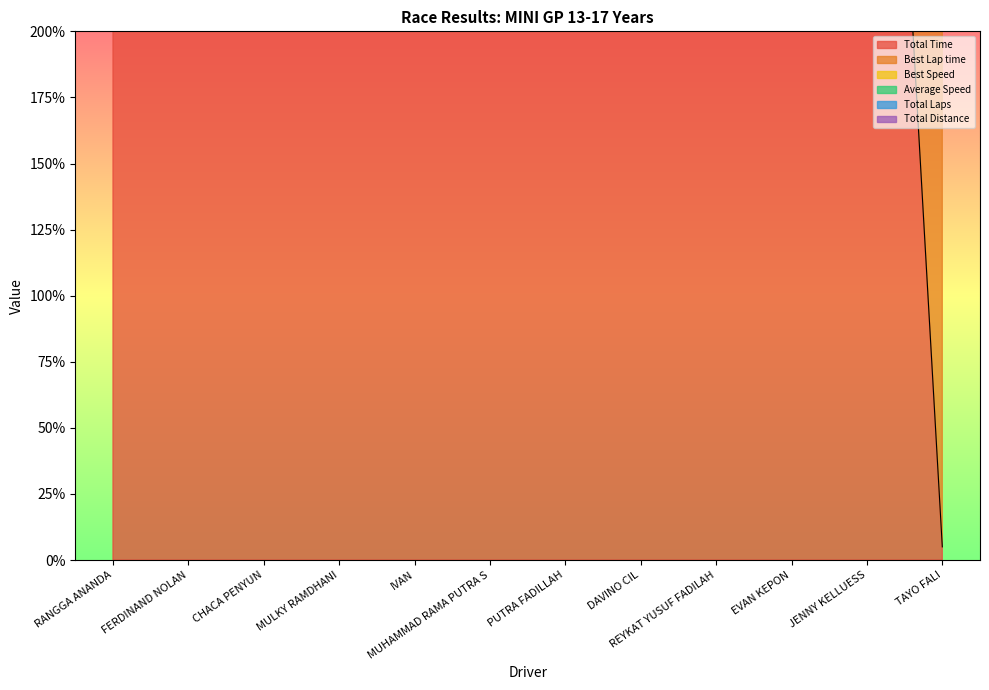

What is the difference between the maximum and minimum values in the Total Time series?

500.0